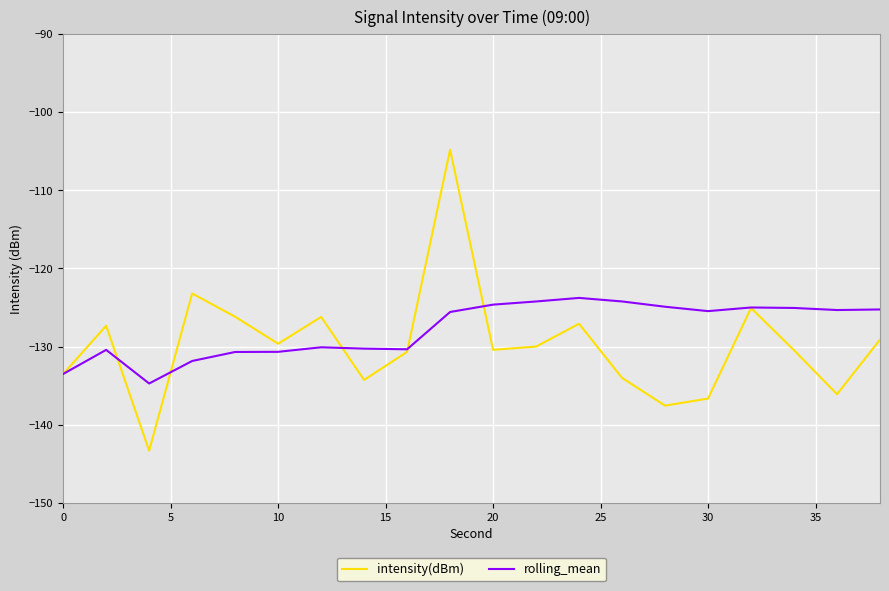

What is the maximum value for rolling_mean?

-123.8